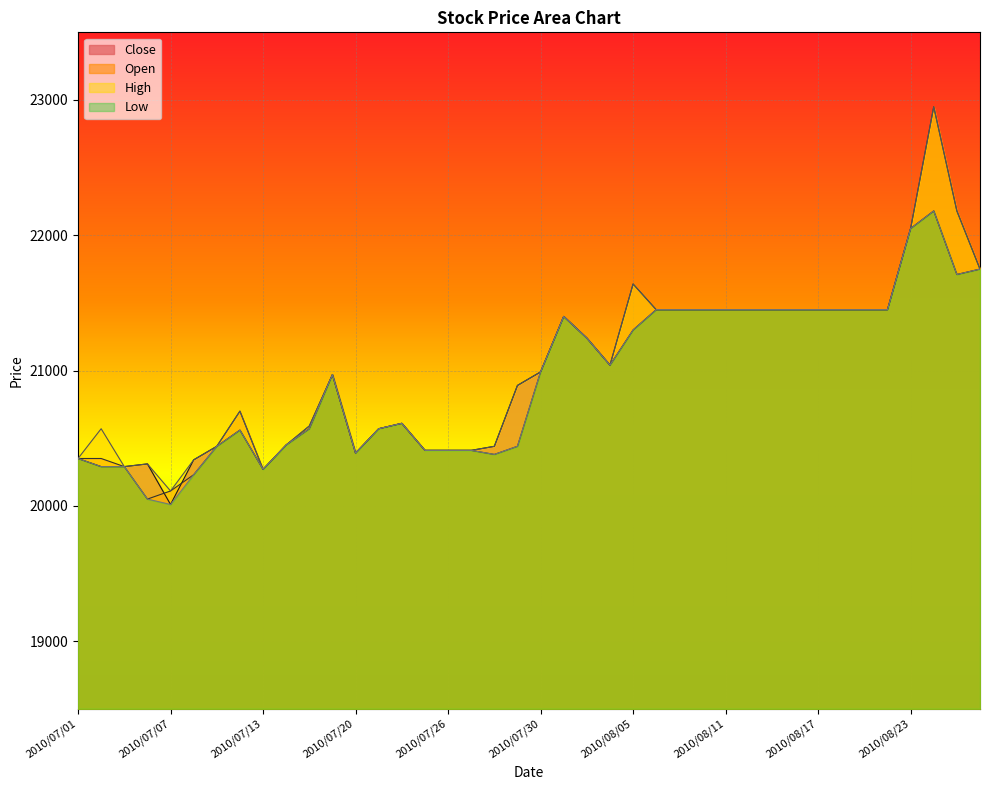

Which series has the widest spread of values?

Open